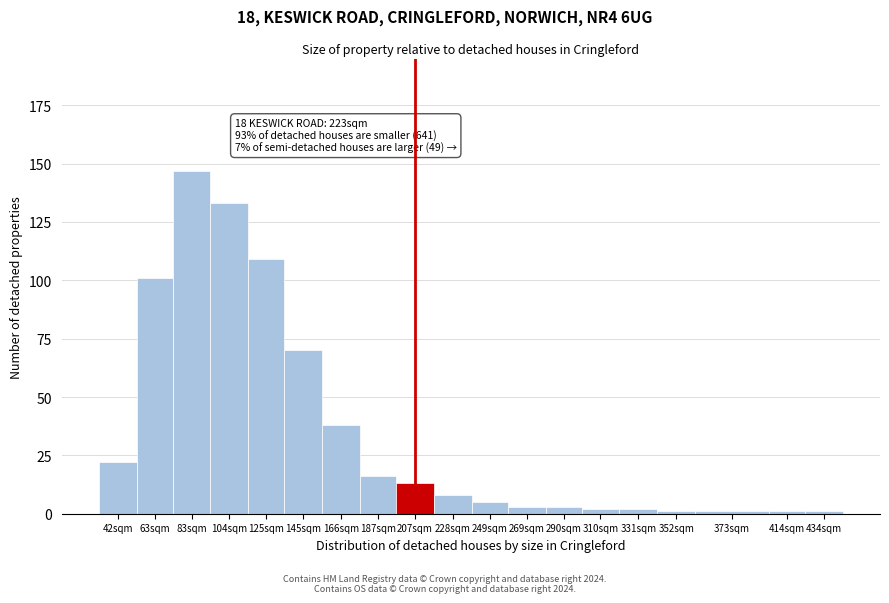

Reading right to left, what are all the values shown in this chart?

434sqm=1	414sqm=1	373sqm=1	352sqm=1	331sqm=2	310sqm=2	290sqm=3	269sqm=3	249sqm=5	228sqm=8	207sqm=13	187sqm=16	166sqm=38	145sqm=70	125sqm=109	104sqm=133	83sqm=147	63sqm=101	42sqm=22